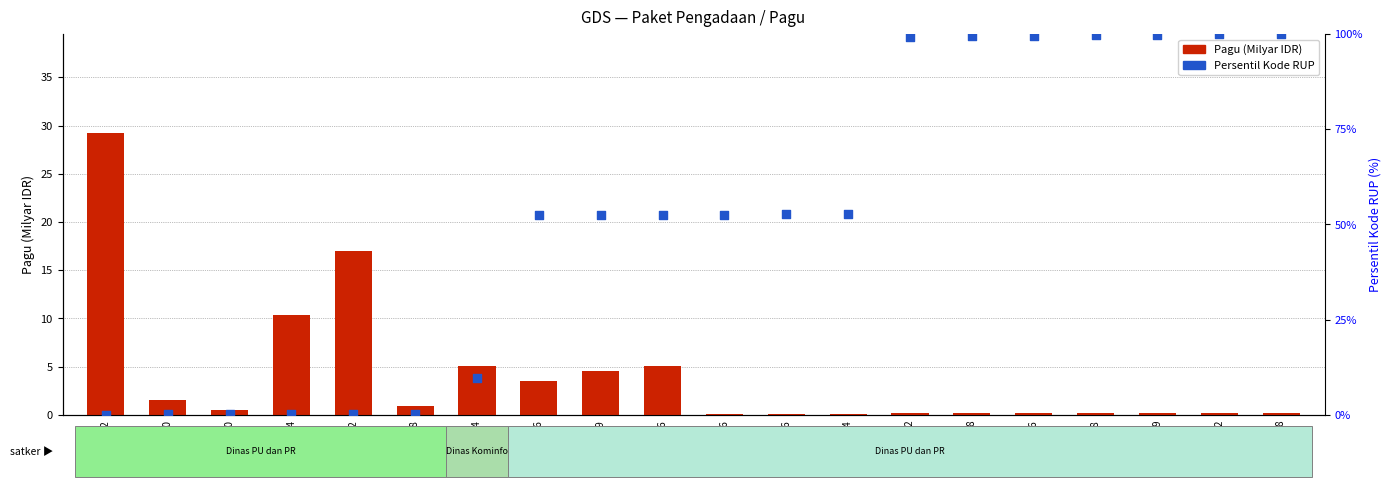

At how many categories does at least one series exceed 15?

15